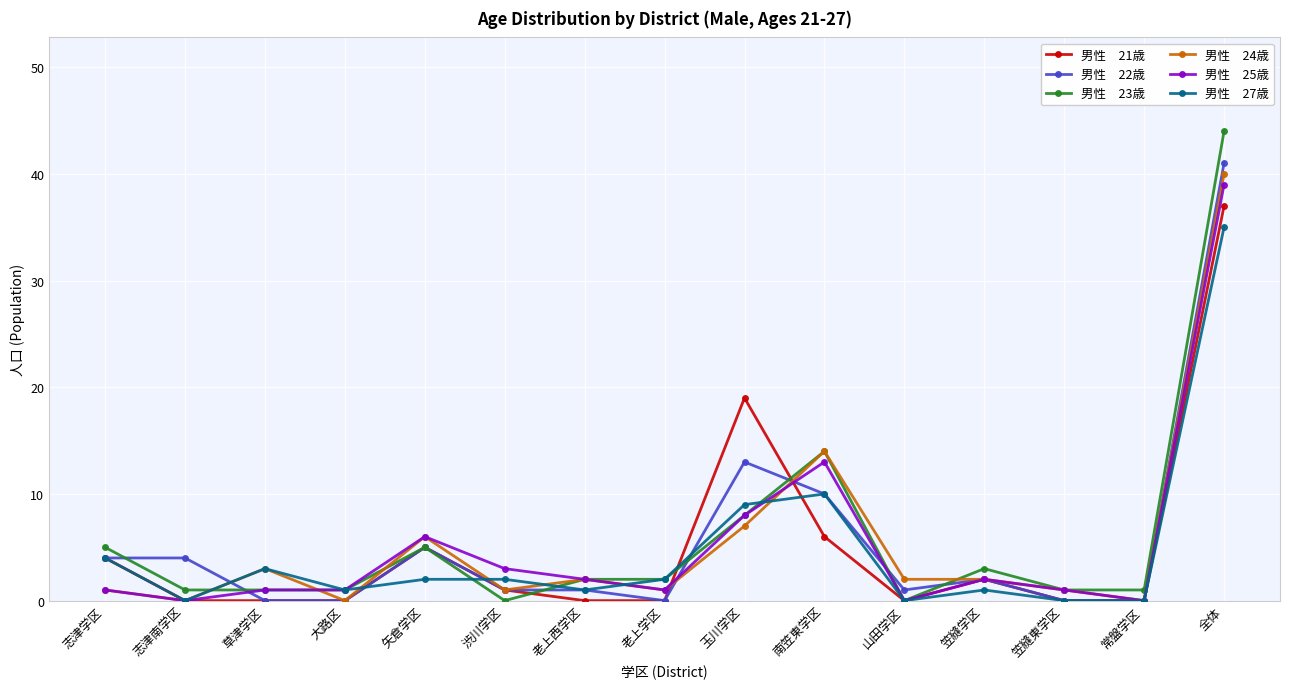

What position from the left is 玉川学区?

9